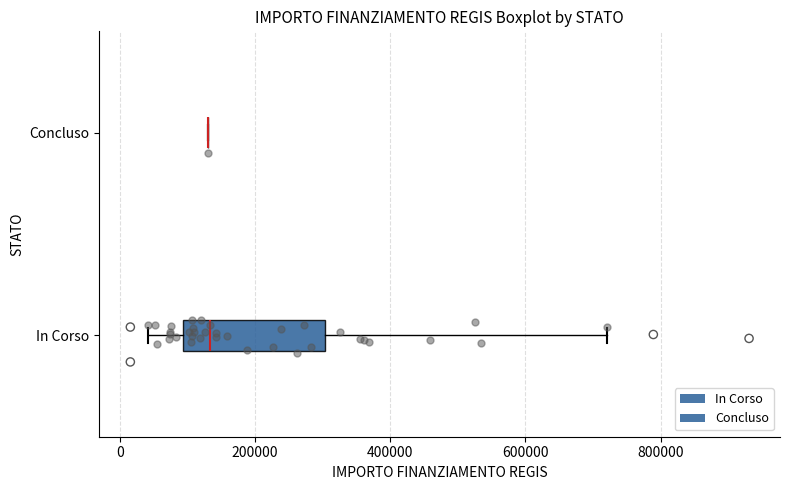

Where does the median line of the box for In Corso sit on the x-axis? The values are not printed on the chart, so give them approximately, as read against the axis.

140000